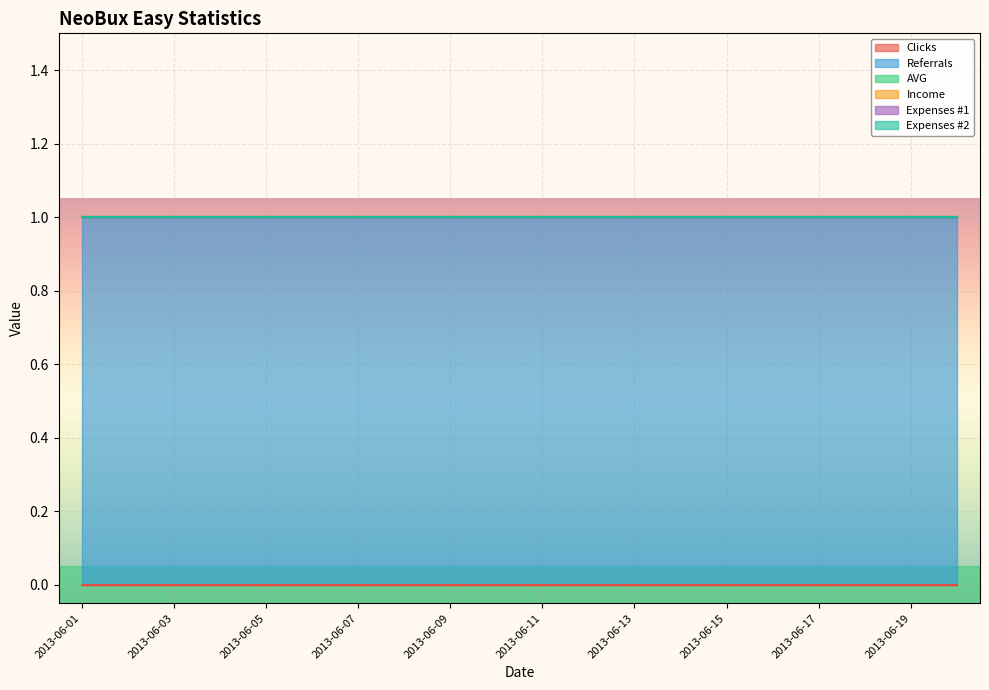

True or false: Expenses #1 and Expenses #2 cross at least once.

False